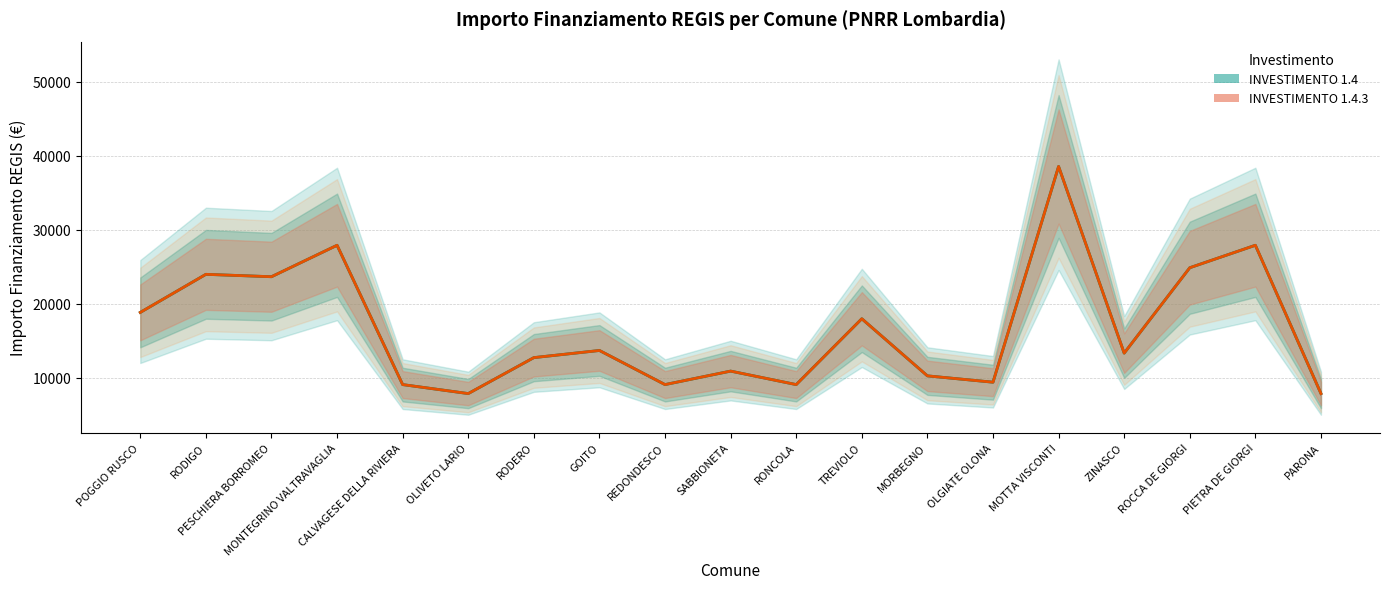

At which label is INVESTIMENTO 1.4.3 closest to 23228?

PESCHIERA BORROMEO